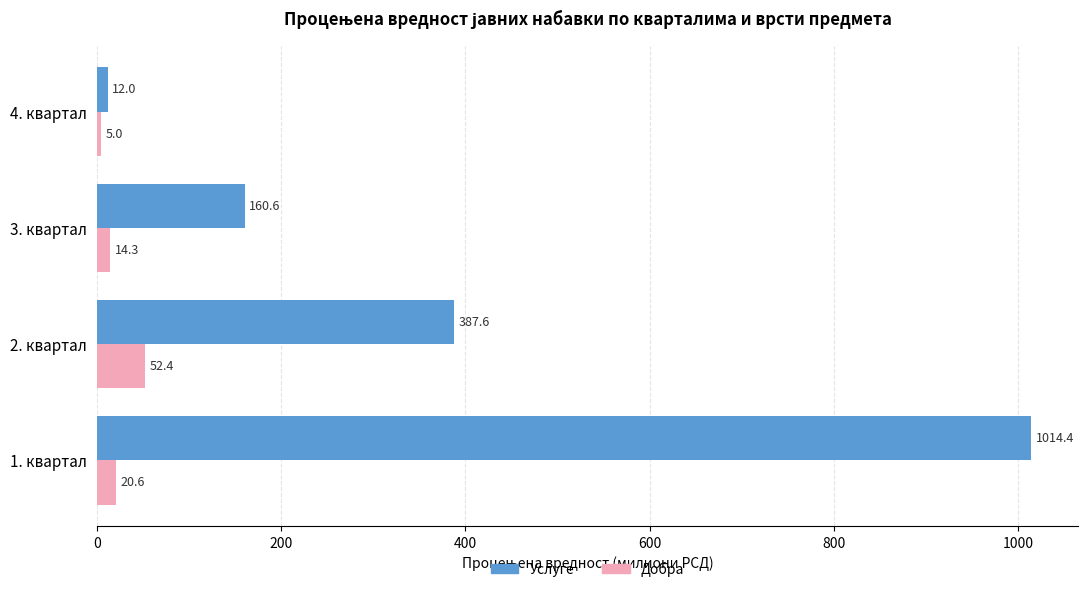

What is the minimum value shown in the chart?

5.0